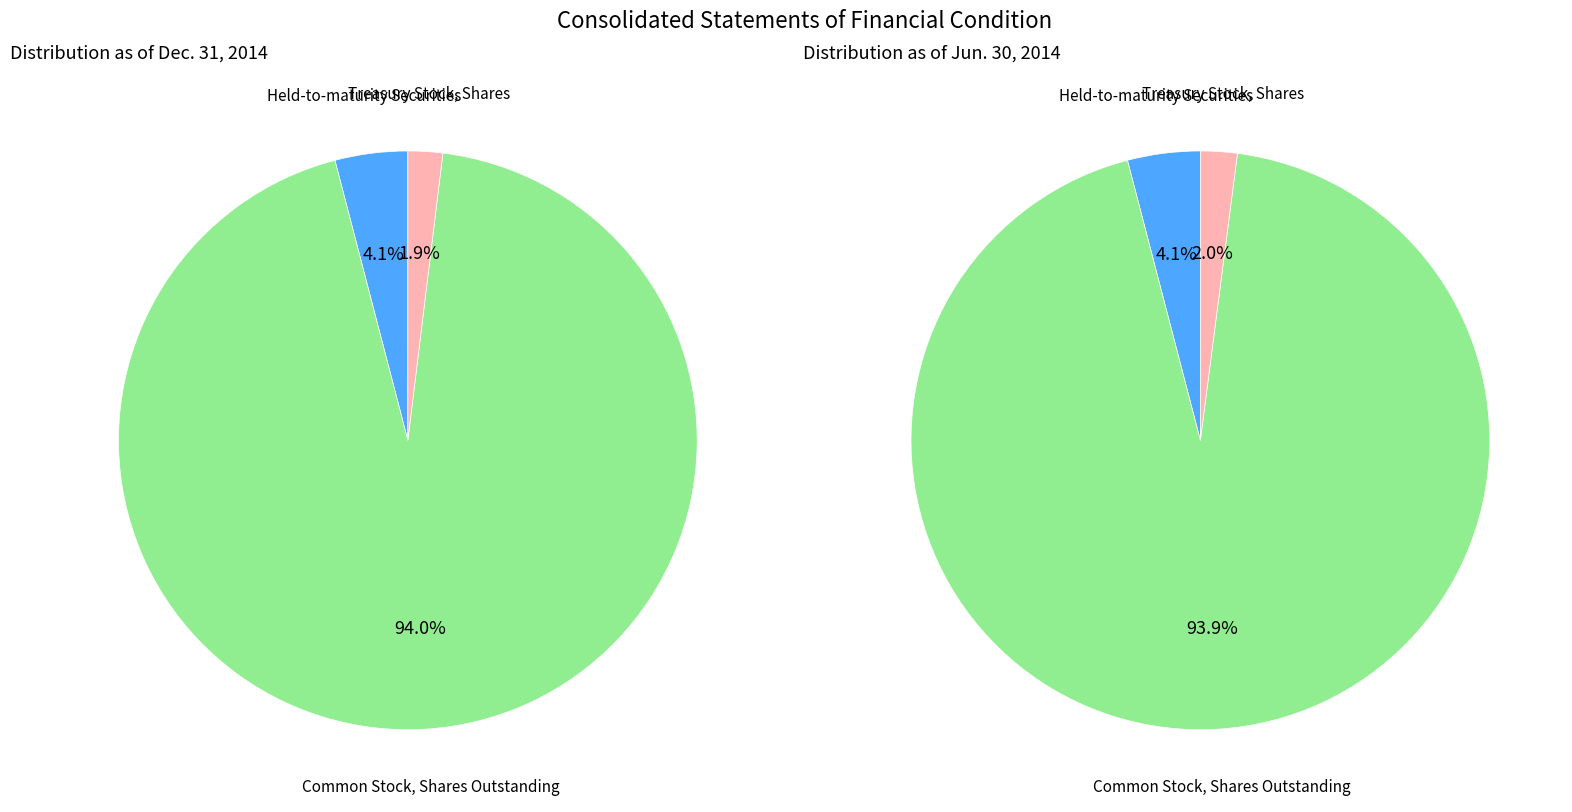

How much of the chart is everything except Held-to-maturity Securities?

95.9%